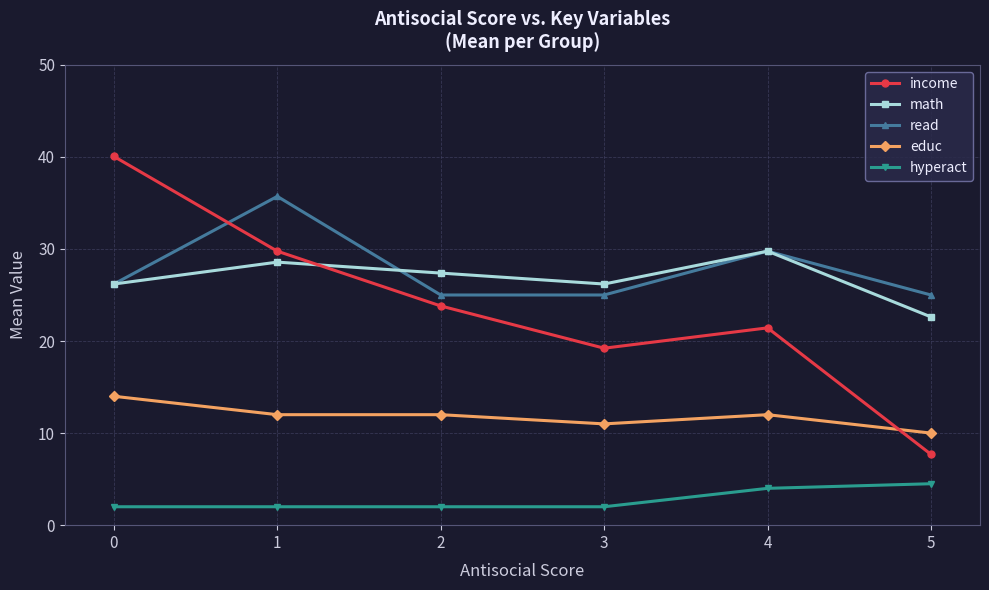

Which series has the largest range (max minus min)?

income